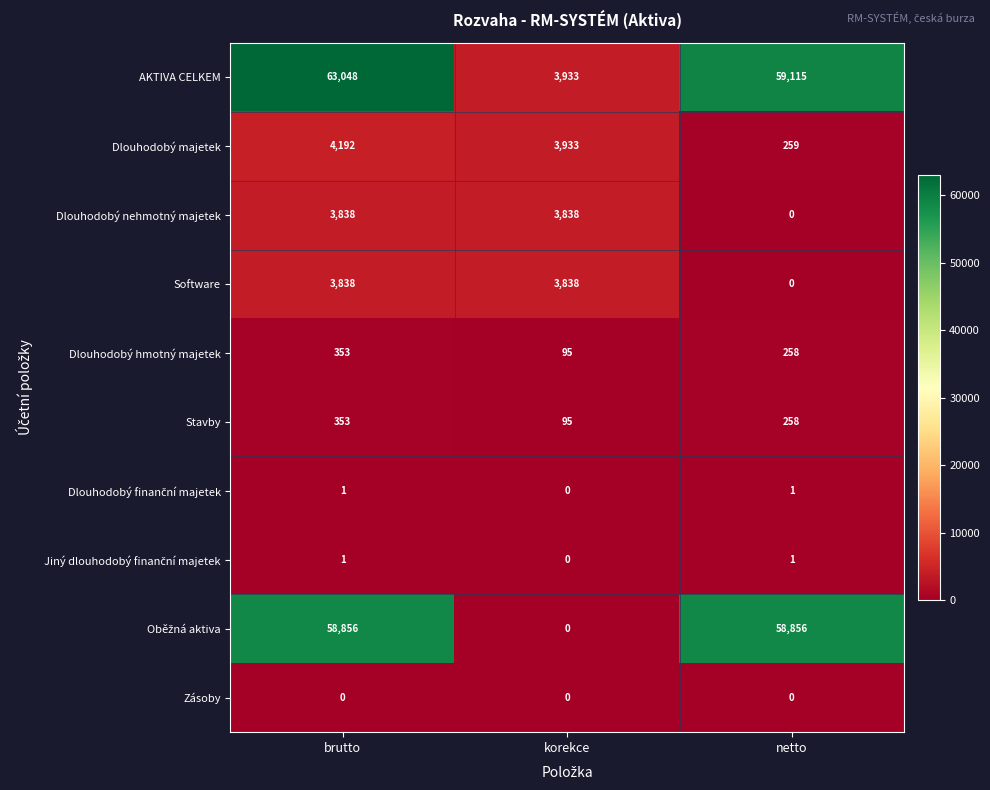

The value of Dlouhodobý hmotný majetek at korekce is 142. True or false?

False